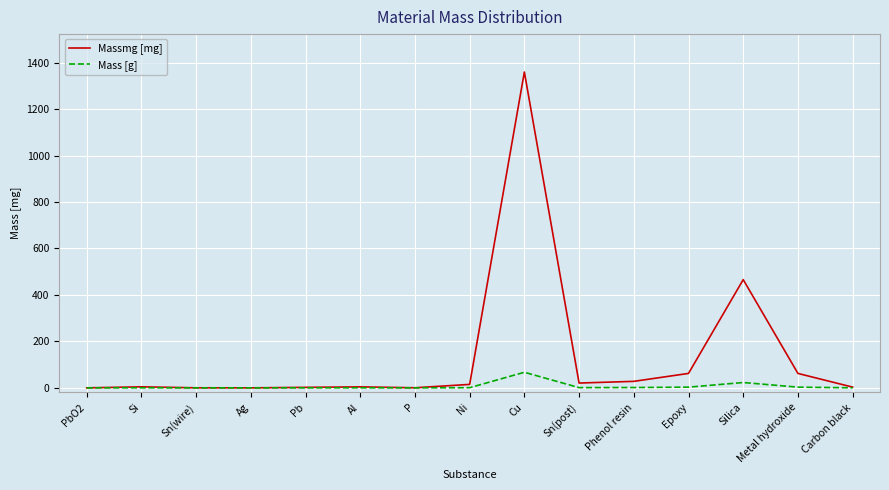

At which label does Massmg [mg] reach its peak?

Cu